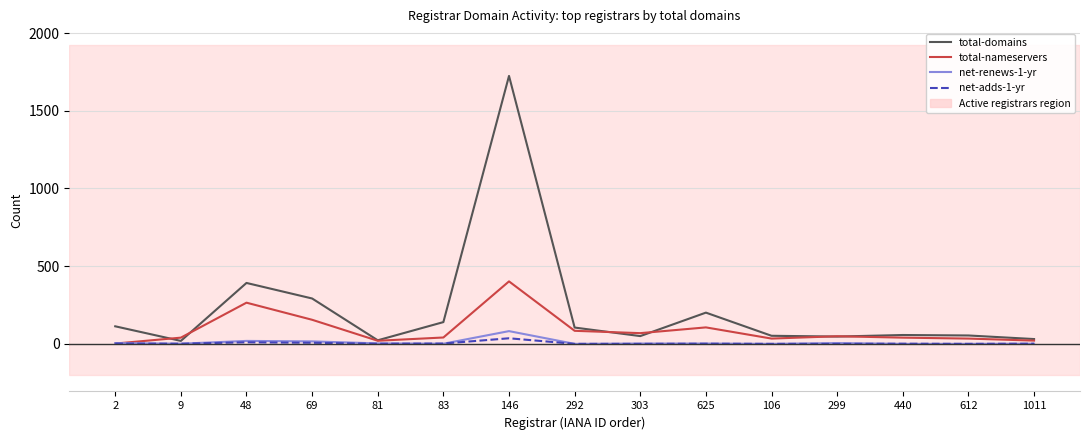

List the series in order of their peak value, lowest first.

net-adds-1-yr, net-renews-1-yr, total-nameservers, total-domains